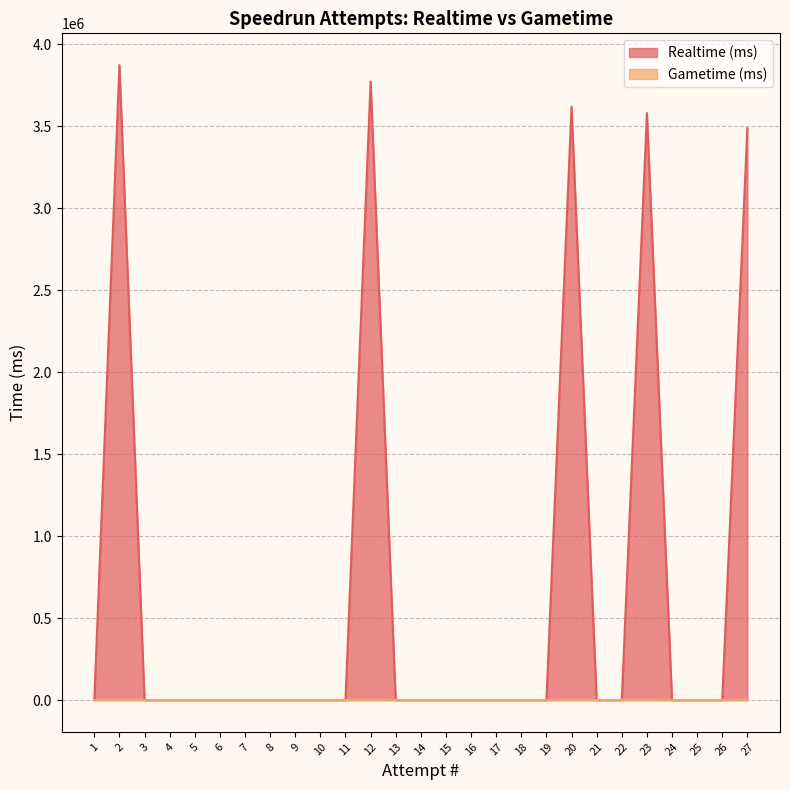

Rank the categories by value from highest to lowest.

2, 12, 20, 23, 27, 26, 25, 24, 22, 21, 19, 18, 17, 16, 15, 14, 13, 11, 10, 9, 8, 7, 6, 5, 4, 3, 1